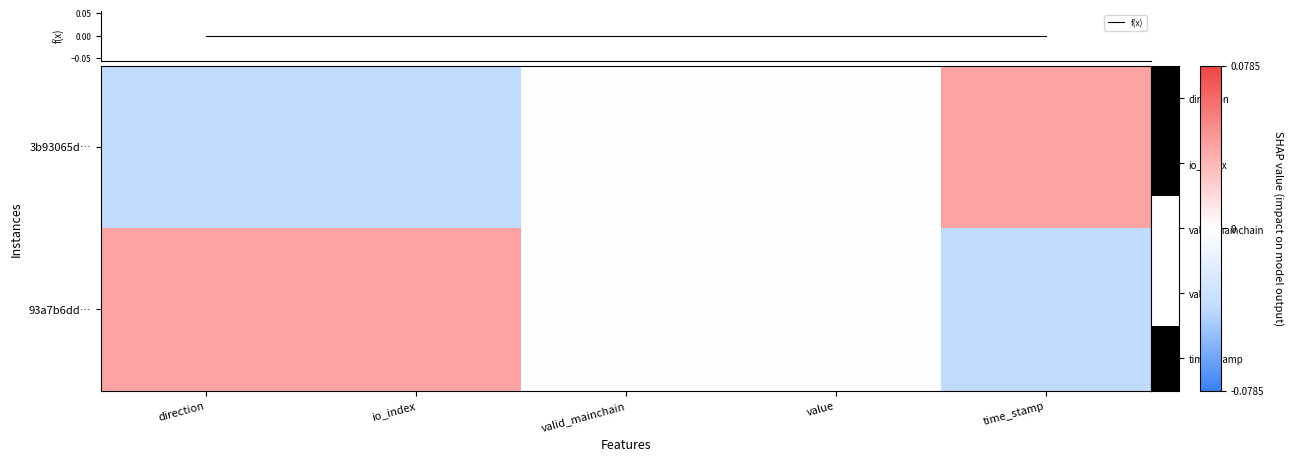

Between direction and io_index, which series saw the biggest shift?

3b93065d…